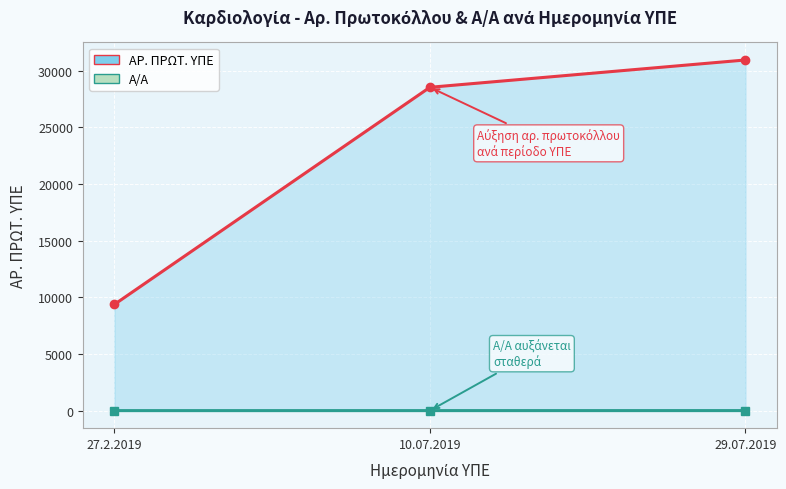

What is the difference between the maximum and second lowest values in the ΑΡ. ΠΡΩΤ. ΥΠΕ series?

2410